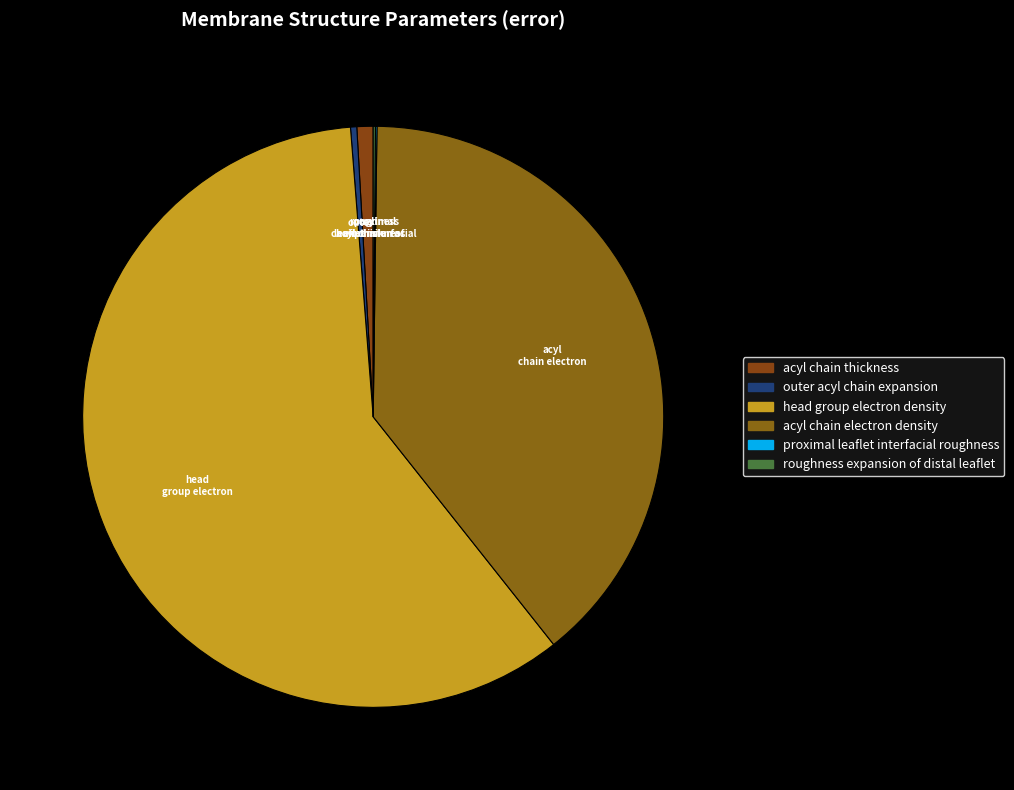

What is the largest slice in the pie chart?

head group electron density